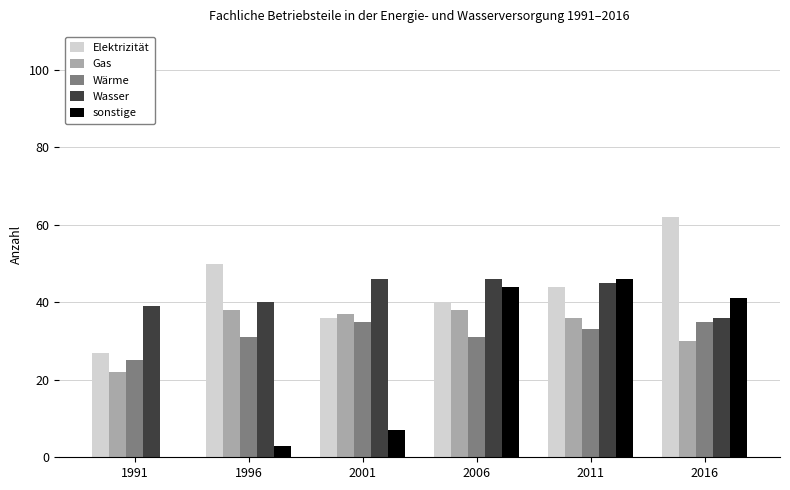

What is the sum of all Elektrizität values?

259